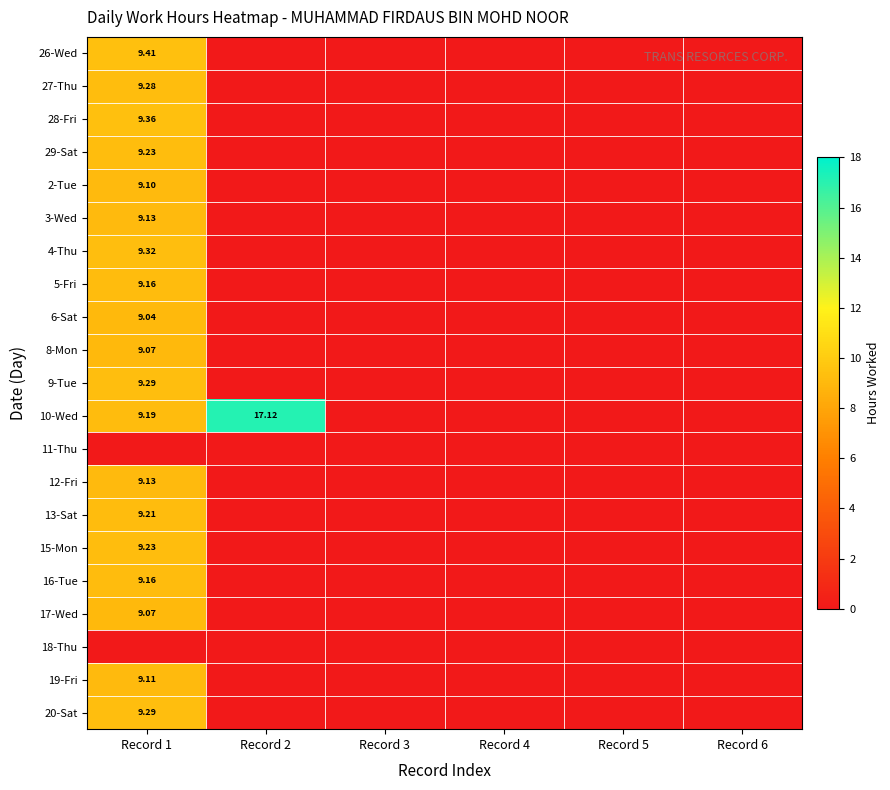

Which label corresponds to the largest value in the chart?

Record 2